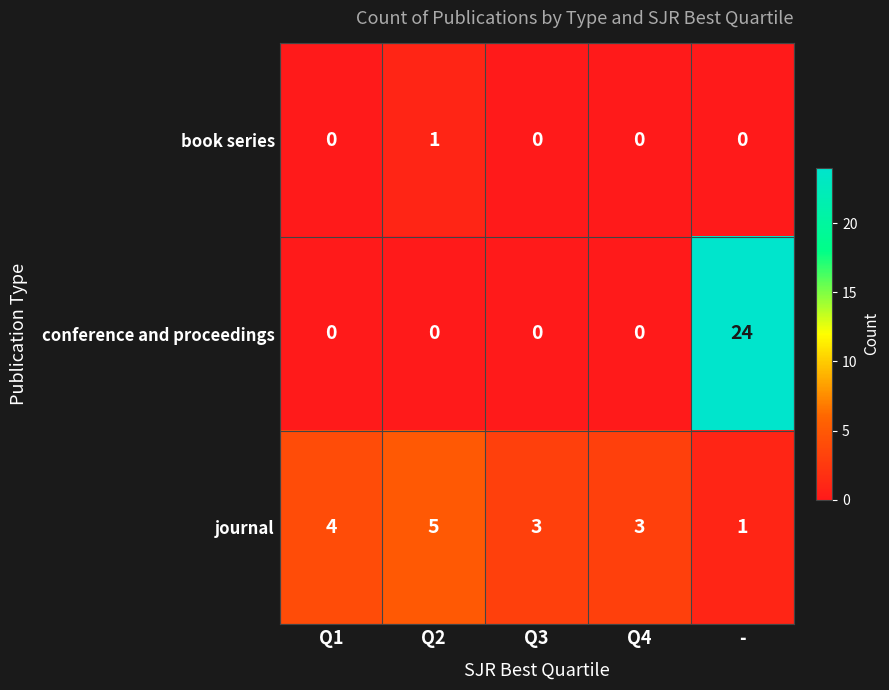

What is the spread (max minus min) of values at -?

24